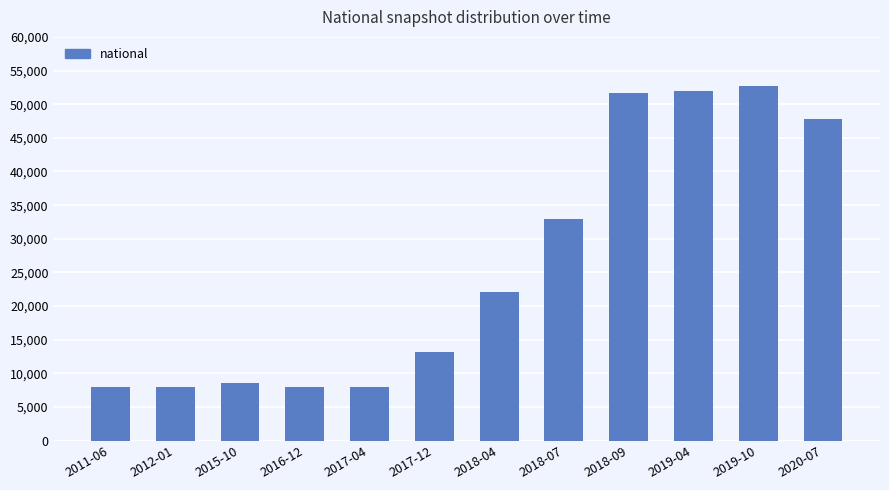

The value at 2018-09 is 51611. True or false?

True